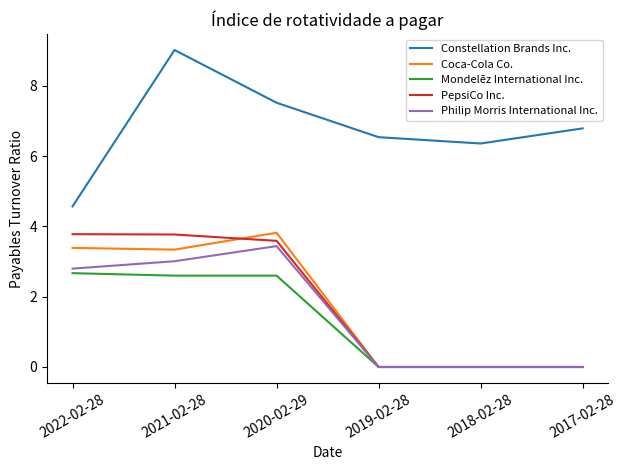

Where is the first local maximum for Constellation Brands Inc.?

2021-02-28